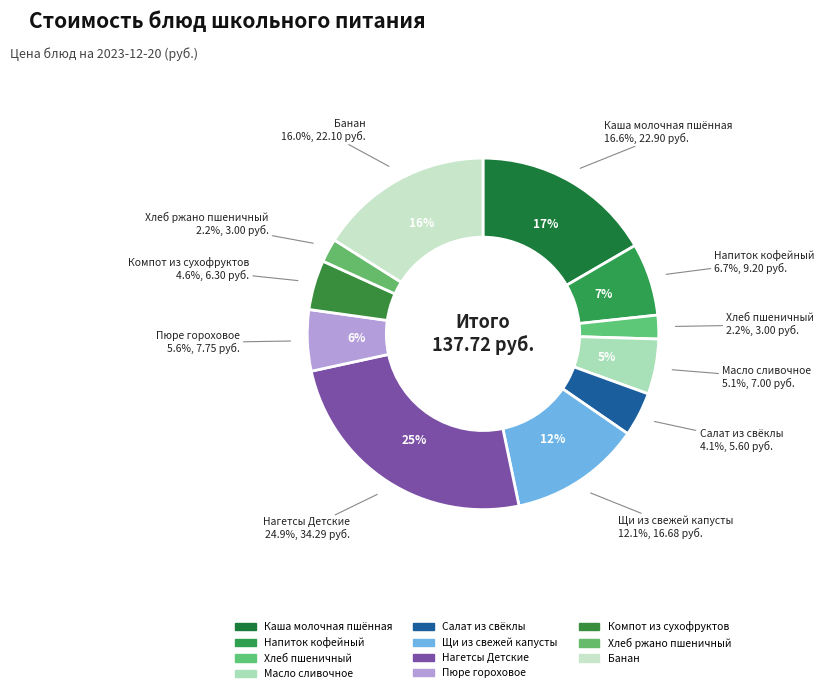

To the nearest percent, what portion does Банан represent?

16%